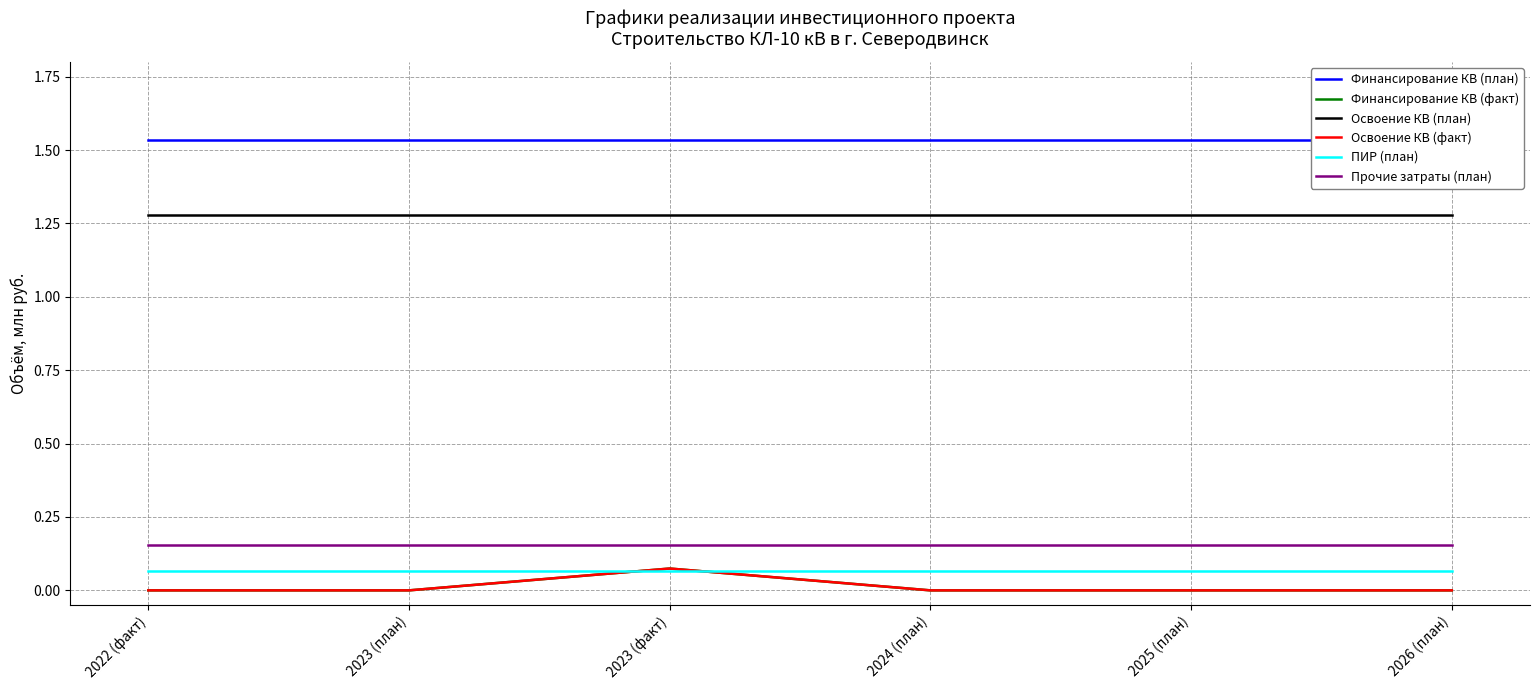

Rank the categories by ПИР (план) value from highest to lowest.

2022 (факт), 2023 (план), 2023 (факт), 2024 (план), 2025 (план), 2026 (план)